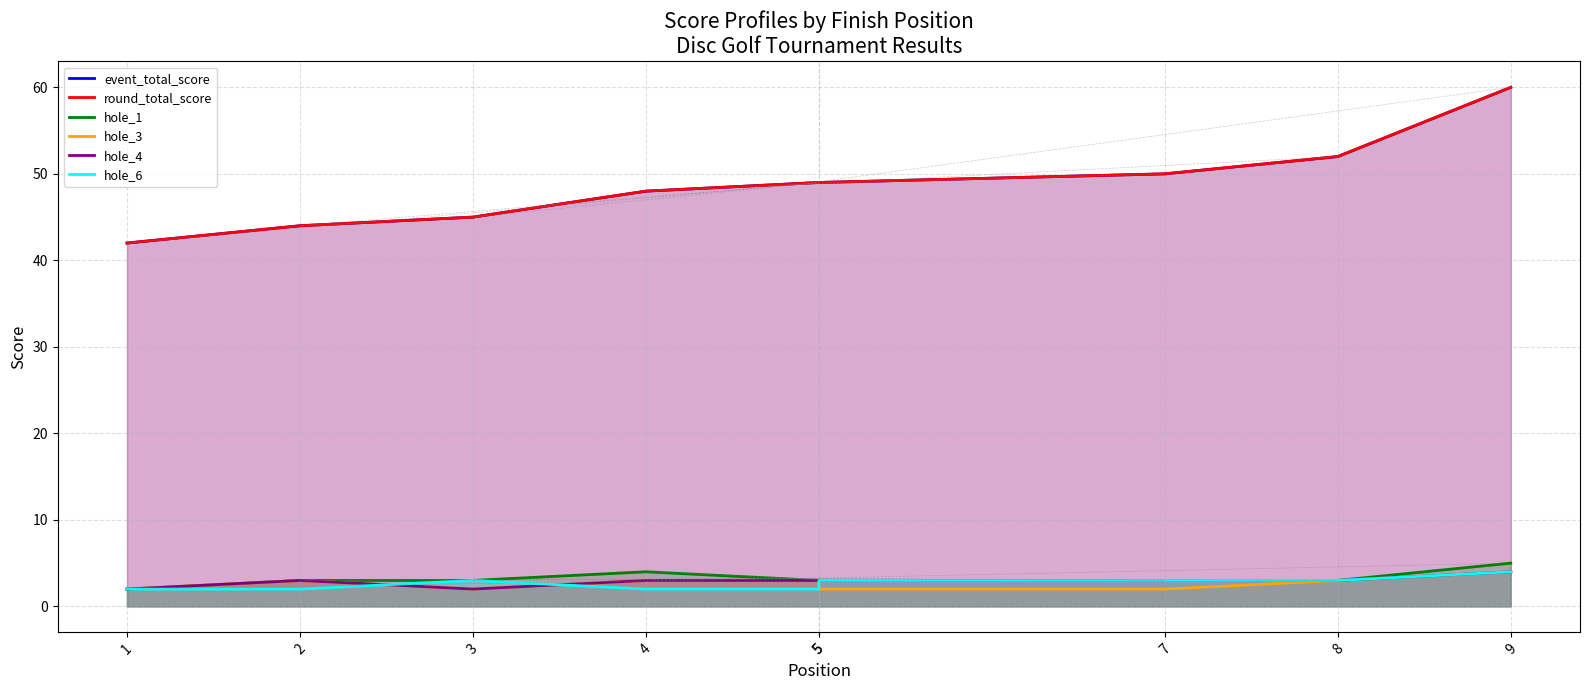

At which category is the sum across all series the highest?

9